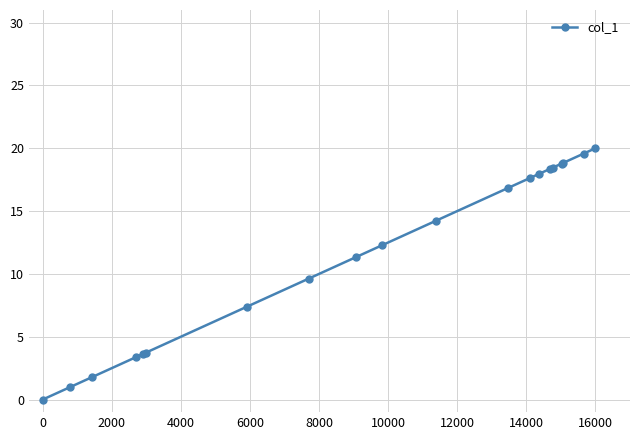

What is the sum of all values?

234.7